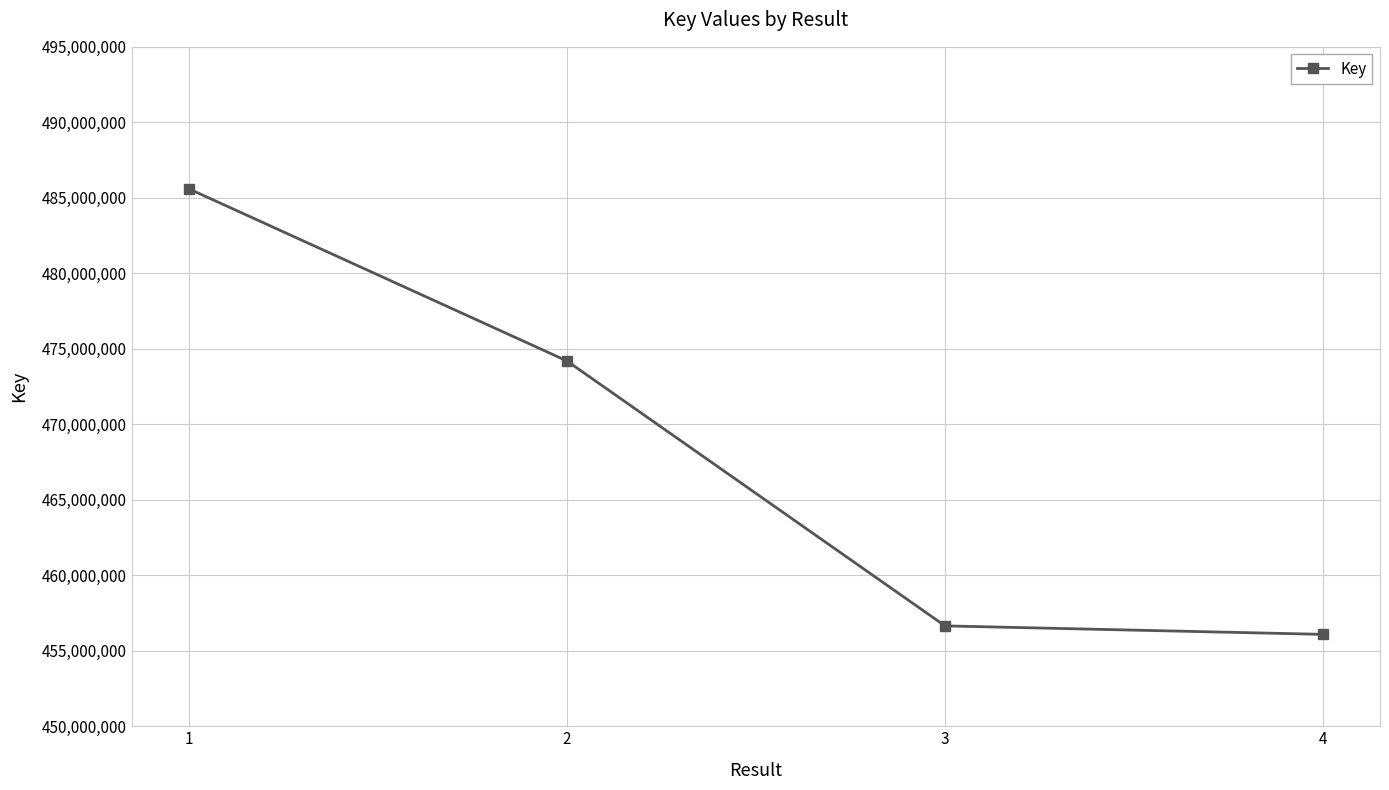

True or false: the data shows 199311610 at 3.

False